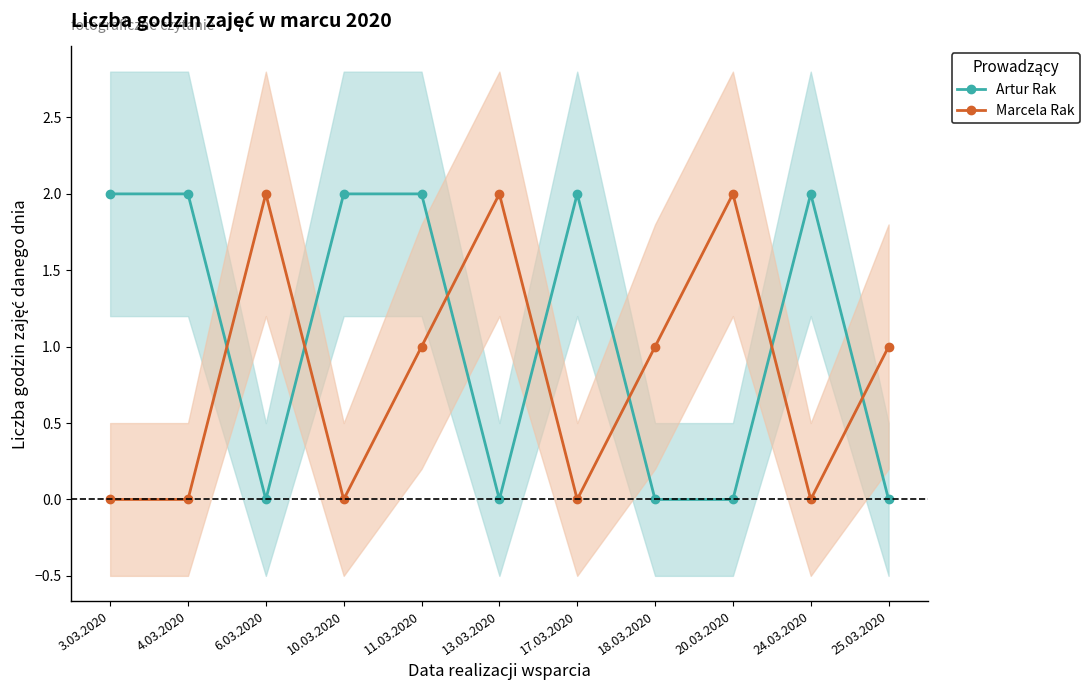

Is the value of Marcela Rak at 17.03.2020 greater than the value of Artur Rak at 17.03.2020?

No